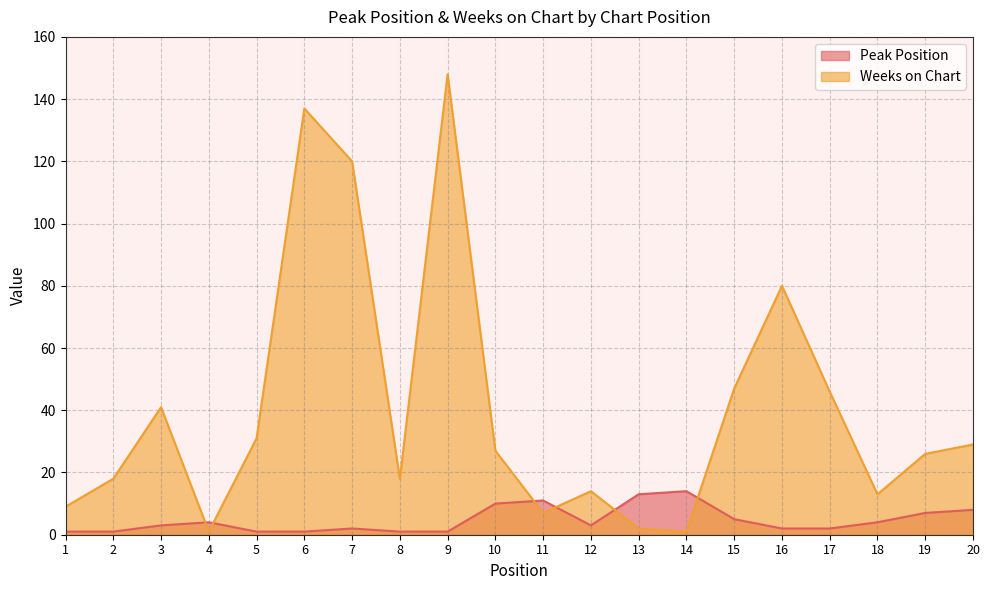

True or false: Weeks on Chart and Peak Position intersect in this chart.

True